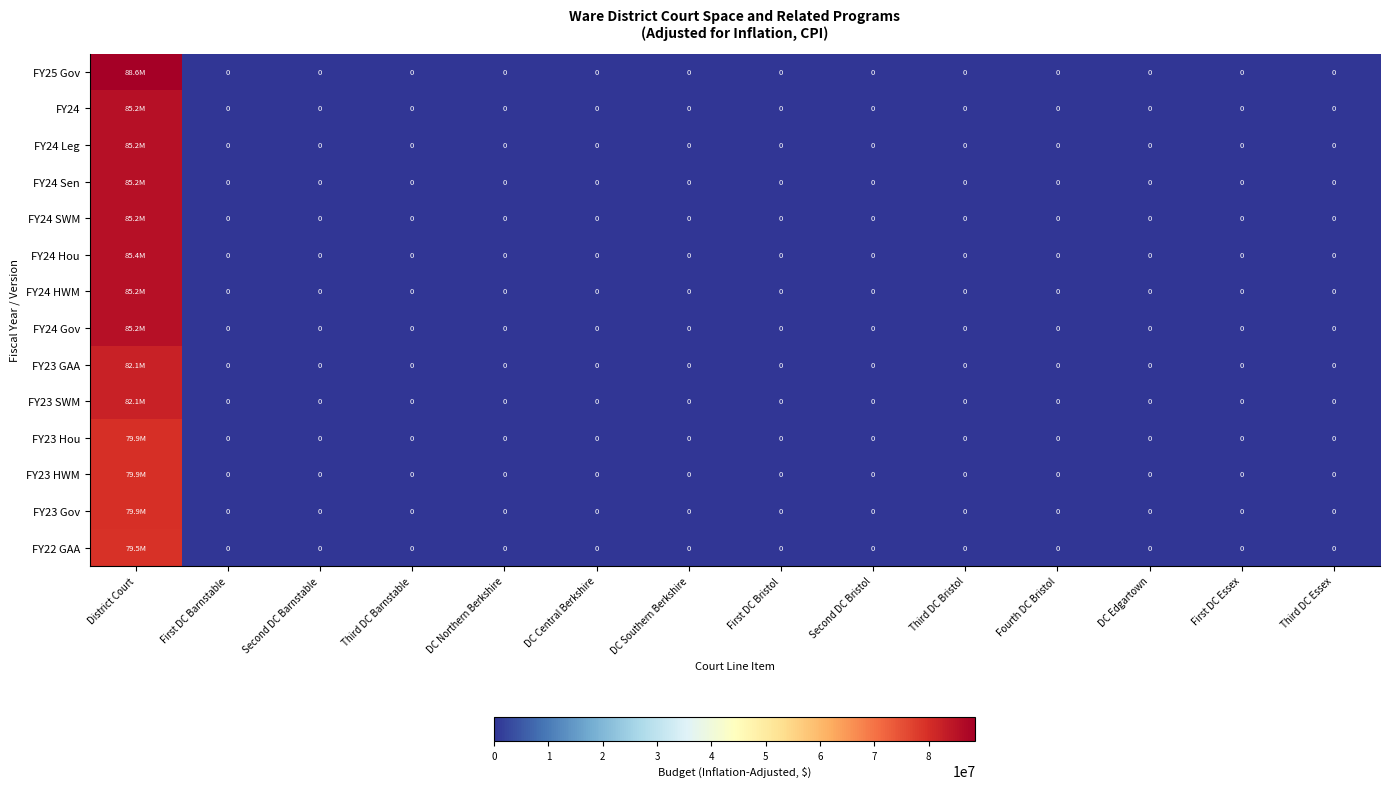

Which series has the largest range (max minus min)?

FY25 Gov